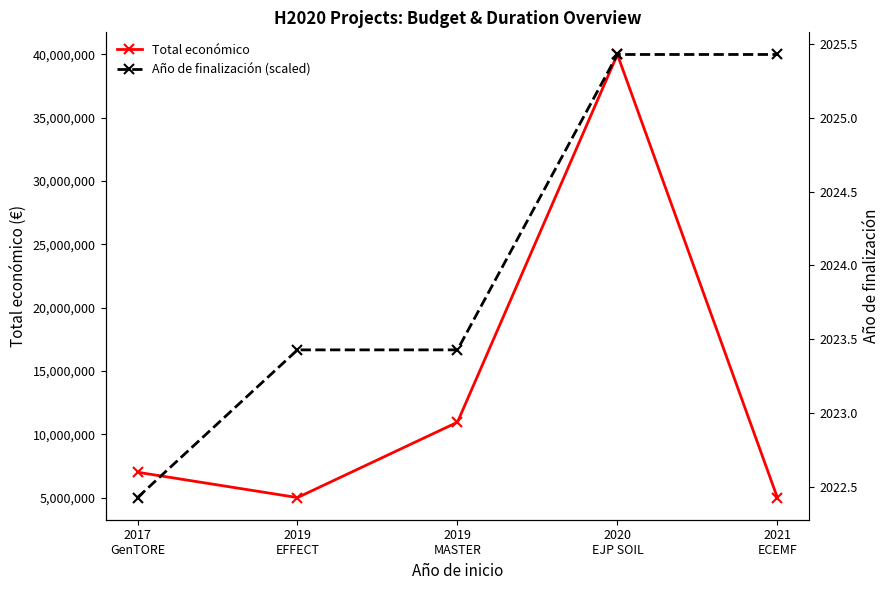

At how many categories does at least one series exceed 22913989?

2